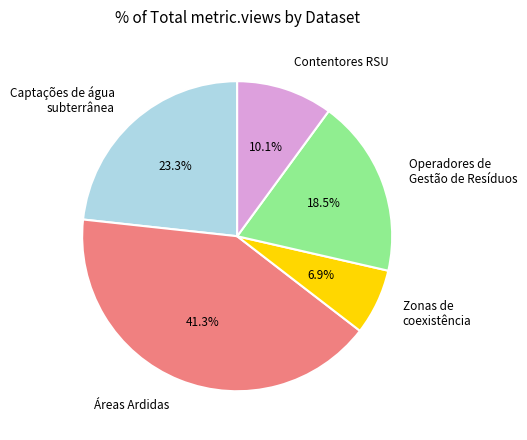

Count the number of slices in the pie.

5